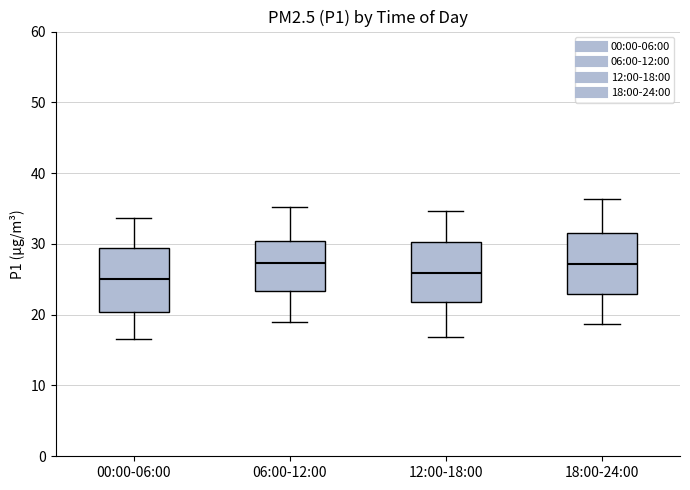

Reading left to right, read every box against the y-axis: the position of its median line, the range the box covers, and the ends of its whiskers. The values are not printed on the chart, so give them approximately, as read against the axis.

00:00-06:00: median 25, box 20 to 29, whiskers 17 to 34
06:00-12:00: median 27, box 23 to 30, whiskers 19 to 35
12:00-18:00: median 26, box 22 to 30, whiskers 17 to 35
18:00-24:00: median 27, box 23 to 32, whiskers 19 to 36